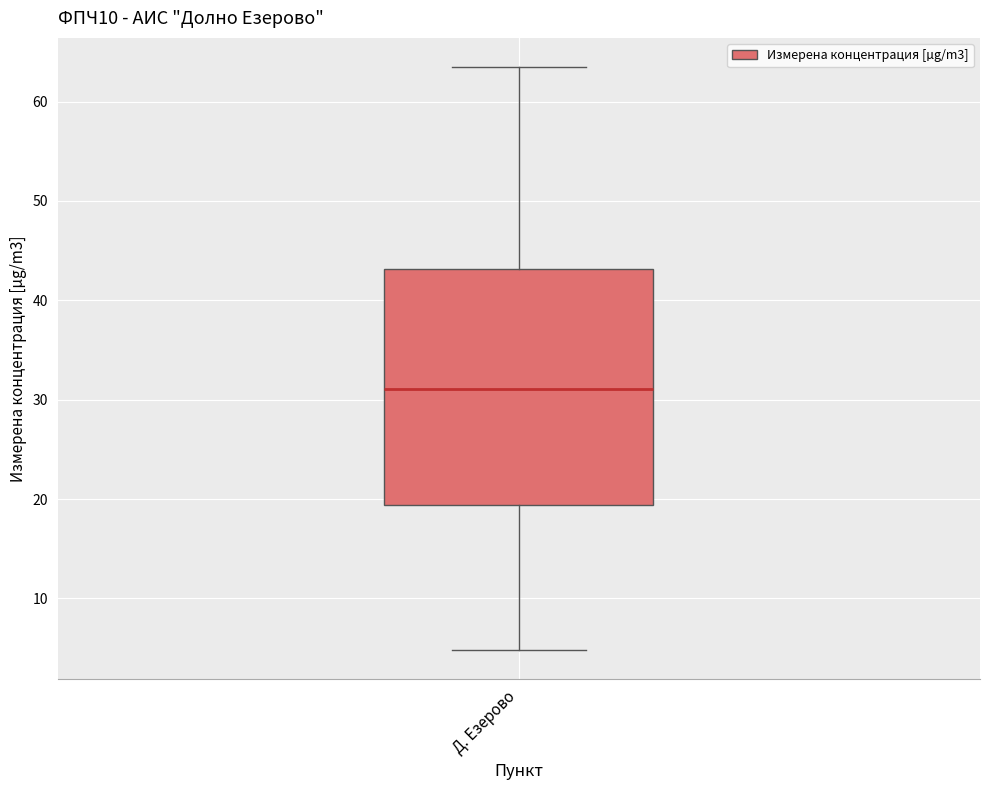

Transcribe this box plot: give where the median line is, the range the box spans, and where the two whiskers end, as read against the y-axis. The values are not printed on the chart, so give them approximately, as read against the axis.

median 31, box 19 to 43, whiskers 5 to 63